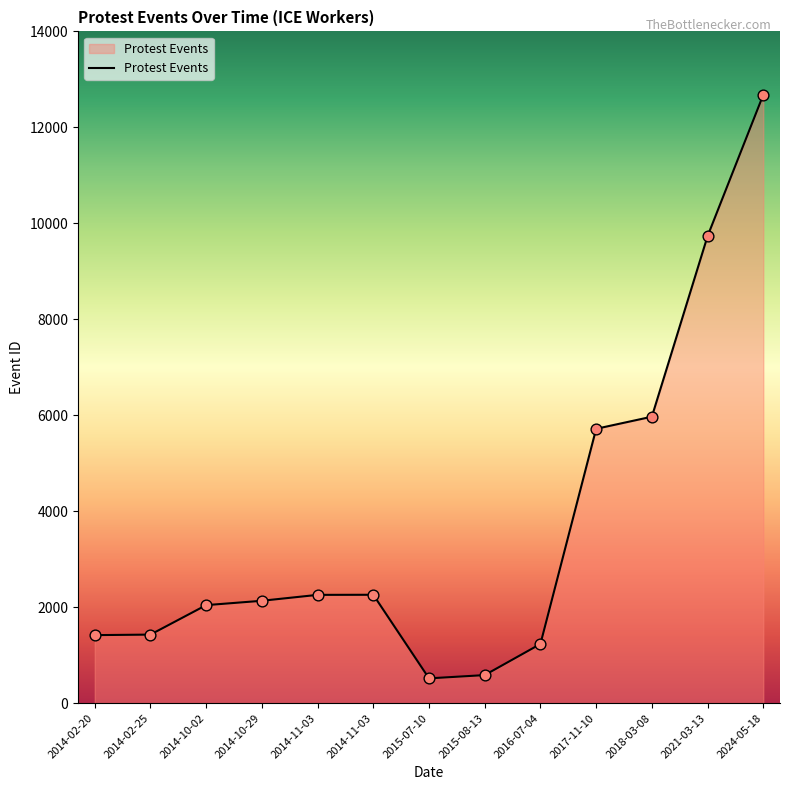

Which has a higher value, 2018-03-08 or 2014-02-25?

2018-03-08